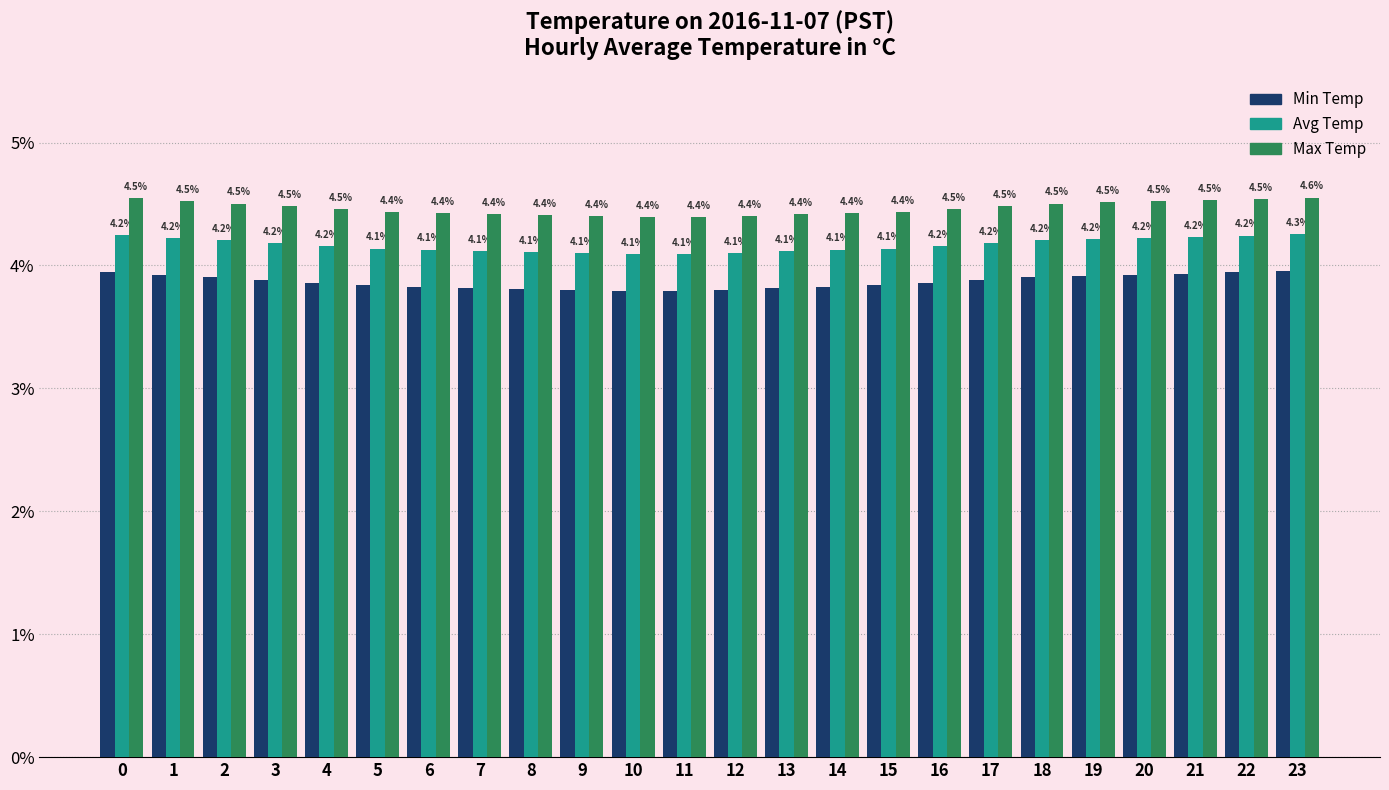

What value does the Max Temp series have at 12?

4.4